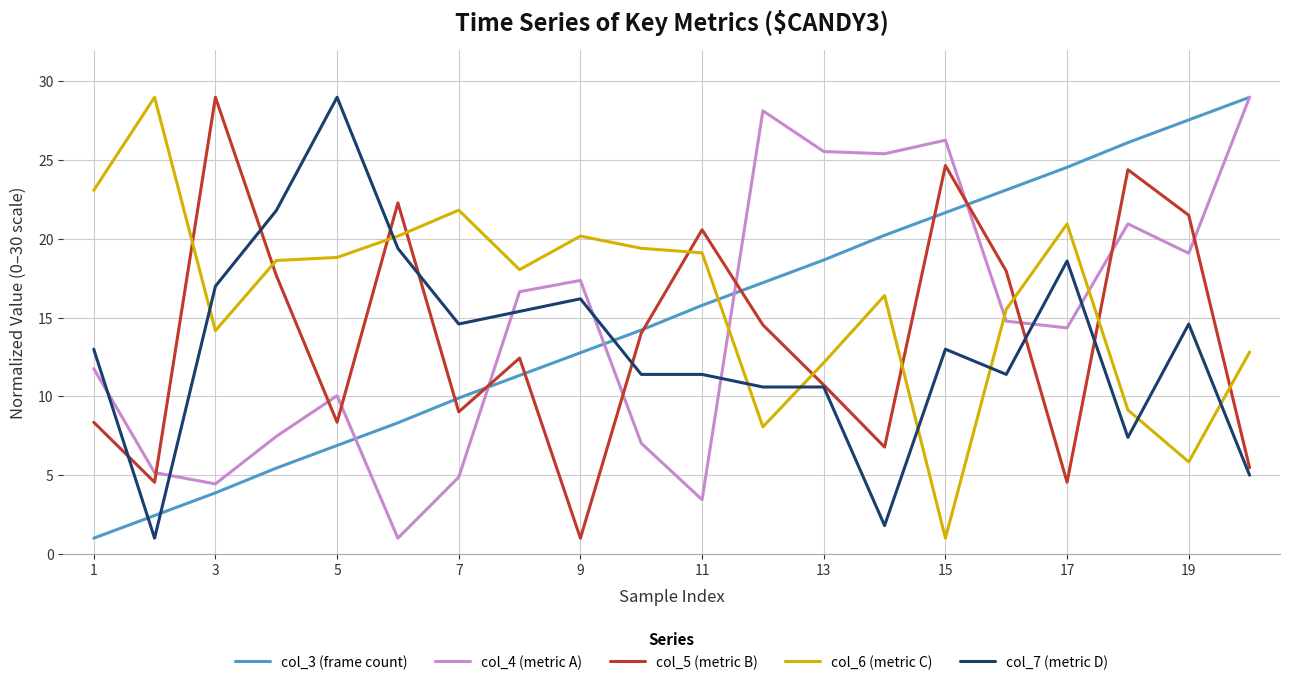

Reading left to right, transcribe all the data shown in this chart.

col_3 (frame count): 1.0	2.4	3.9	5.4	6.9	8.3	9.9	11.3	12.8	14.2	15.8	17.2	18.7	20.2	21.7	23.1	24.6	26.1	27.6	29.0
col_4 (metric A): 11.8	5.2	4.4	7.5	10.0	1.0	4.9	16.7	17.4	7.0	3.4	28.1	25.6	25.4	26.3	14.8	14.4	21.0	19.1	29.0
col_5 (metric B): 8.4	4.5	29.0	17.7	8.4	22.3	9.0	12.4	1.0	14.0	20.6	14.5	10.7	6.8	24.7	18.0	4.5	24.4	21.5	5.5
col_6 (metric C): 23.1	29.0	14.2	18.6	18.8	20.2	21.8	18.1	20.2	19.4	19.1	8.1	12.1	16.4	1.0	15.5	21.0	9.1	5.8	12.8
col_7 (metric D): 13.0	1.0	17.0	21.8	29.0	19.4	14.6	15.4	16.2	11.4	11.4	10.6	10.6	1.8	13.0	11.4	18.6	7.4	14.6	5.0